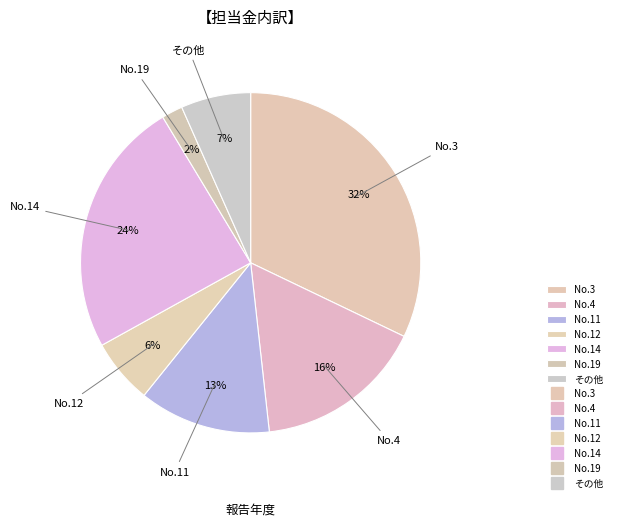

Is there any slice that represents more than half of the pie?

No